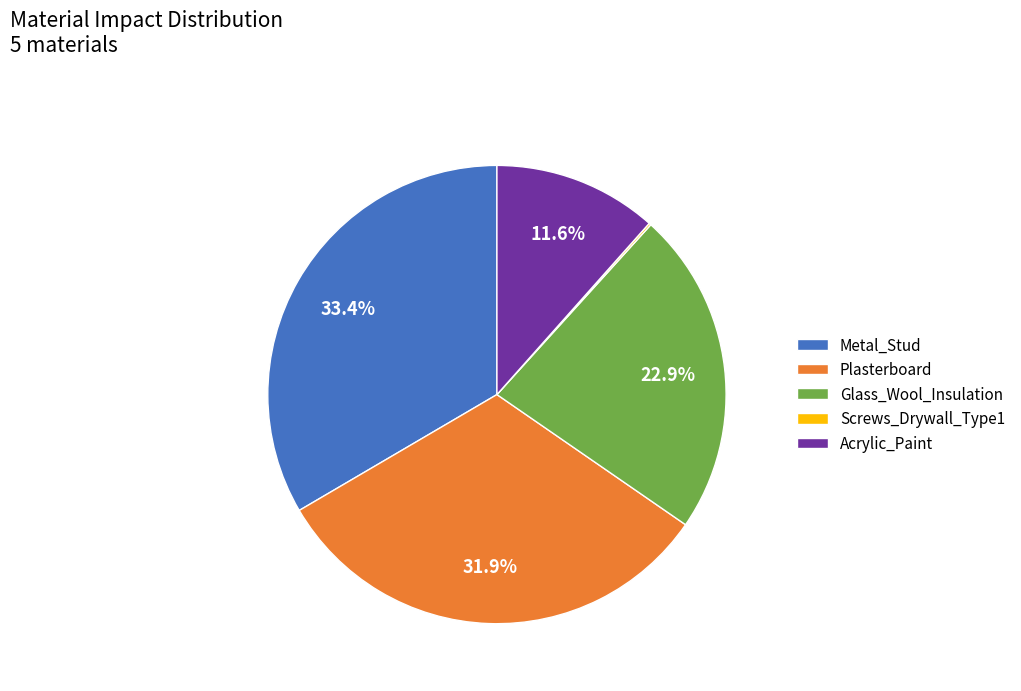

What percentage is the Plasterboard slice, to the nearest percent?

32%